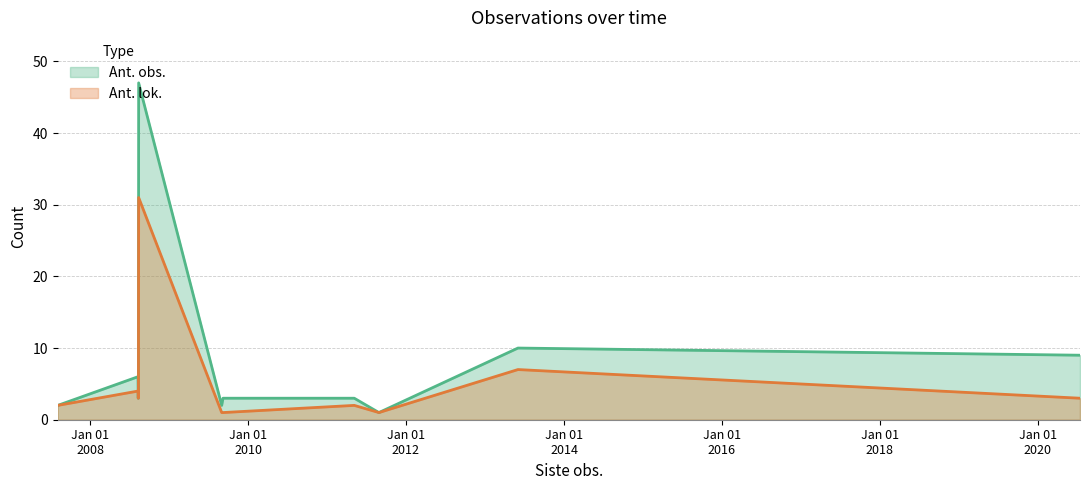

Which series has the largest total across all categories?

Ant. obs. (line)